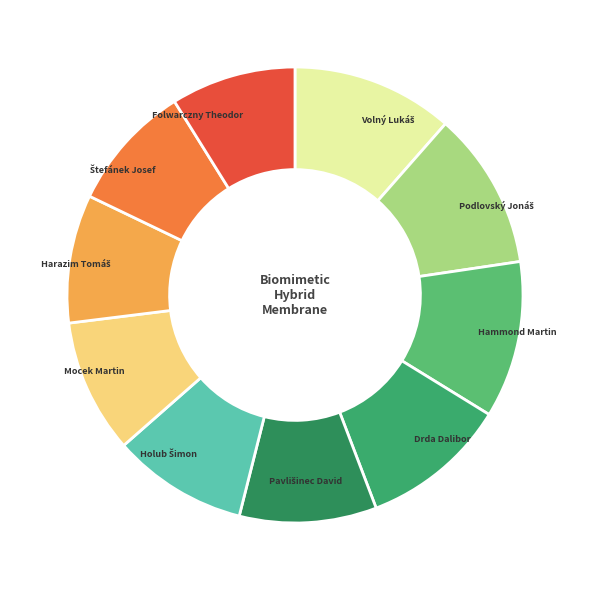

How many segments does this pie chart have?

10